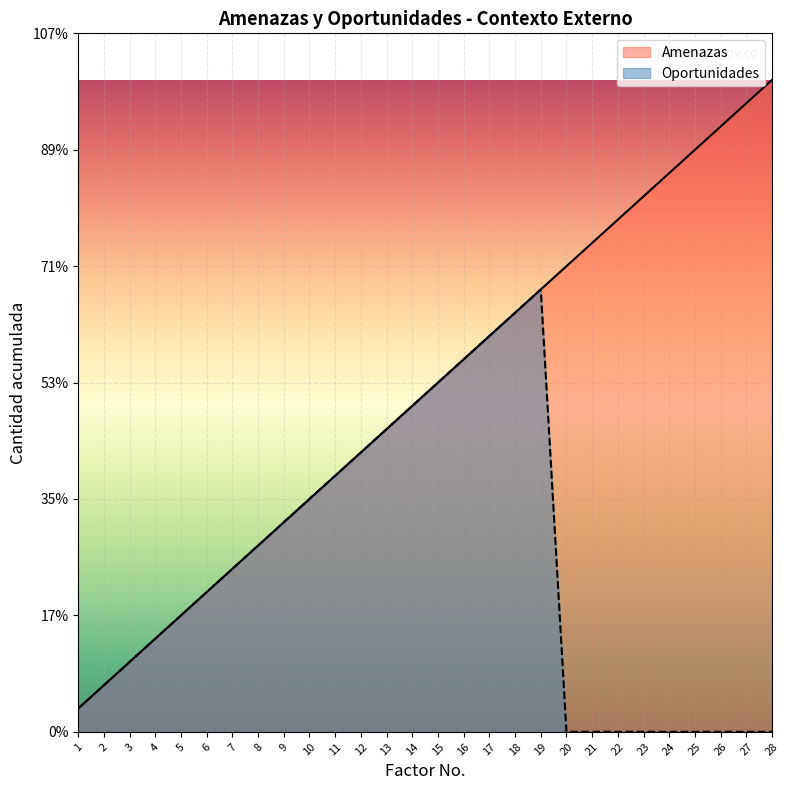

What are all the series names shown in the legend?

Amenazas, Oportunidades